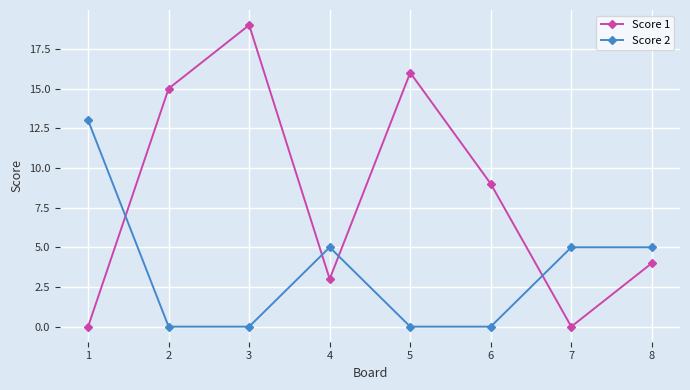

Between which two adjacent categories do Score 1 and Score 2 first intersect?

1 and 2